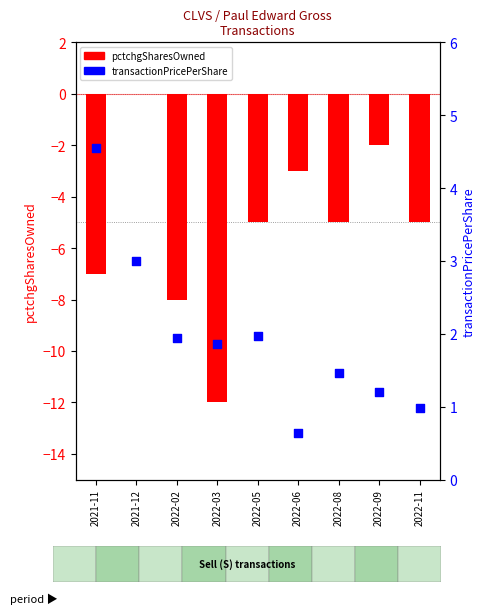

Which series reaches the minimum Y coordinate?

pctchgSharesOwned